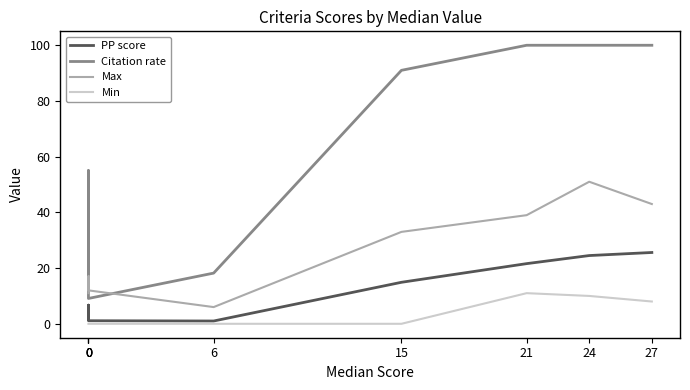

Is the value of Min at 15 greater than the value of Max at 0?

No